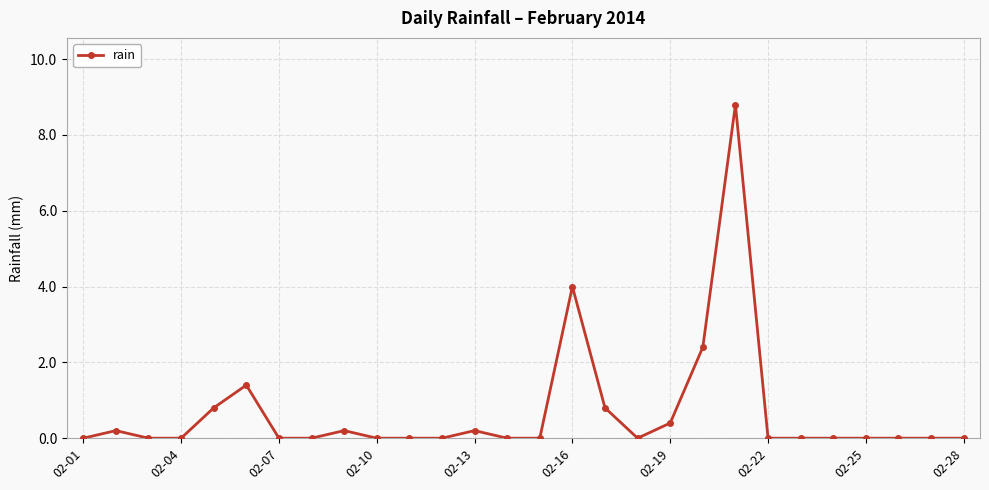

What is the difference between the second highest and second lowest values?

4.0